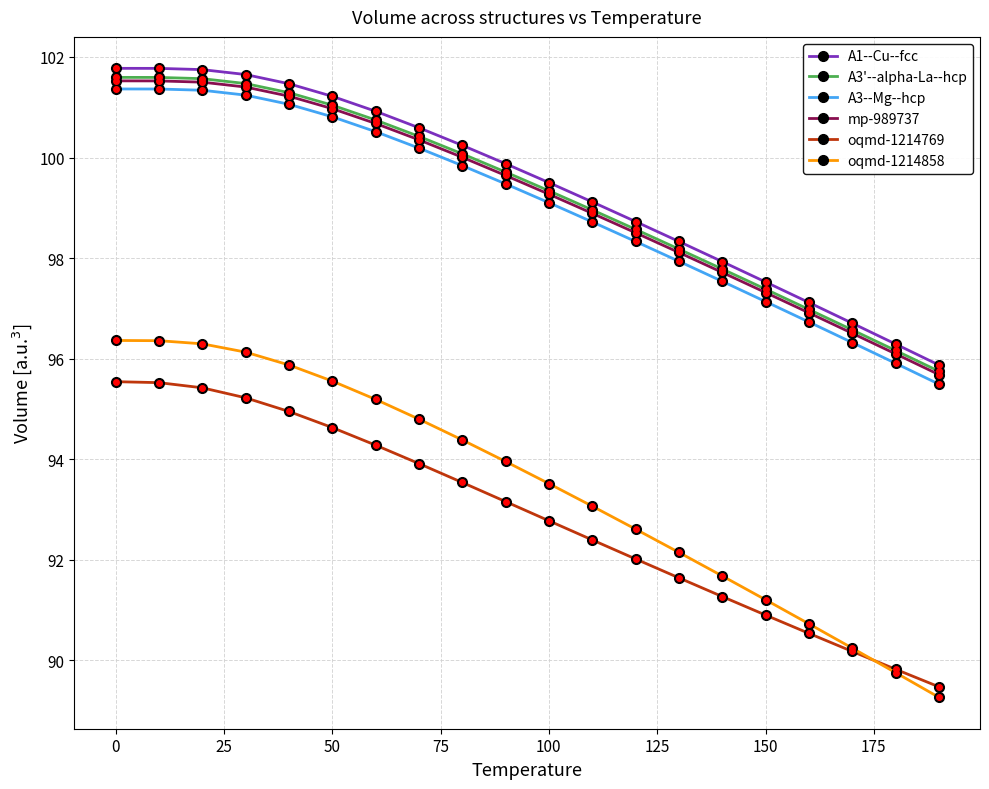

What is the highest value of the A1--Cu--fcc series?

101.8